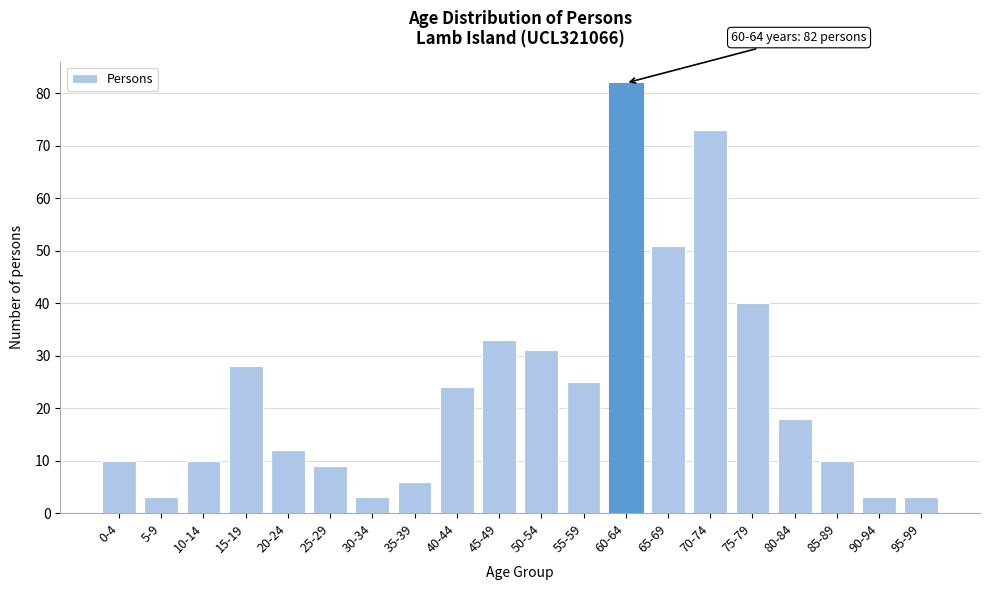

Reading left to right, list all the values displayed in this chart.

0-4=10	5-9=3	10-14=10	15-19=28	20-24=12	25-29=9	30-34=3	35-39=6	40-44=24	45-49=33	50-54=31	55-59=25	60-64=82	65-69=51	70-74=73	75-79=40	80-84=18	85-89=10	90-94=3	95-99=3